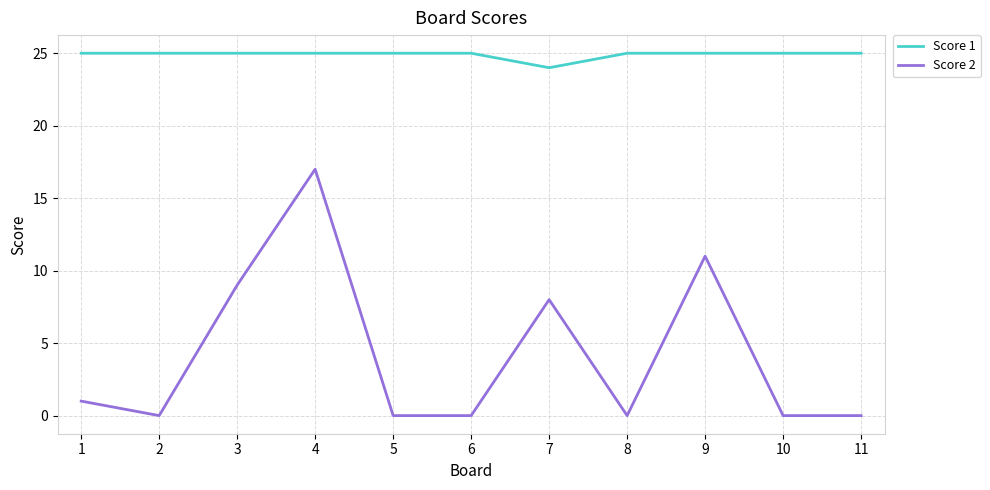

What is the spread (max minus min) of values at 2?

25